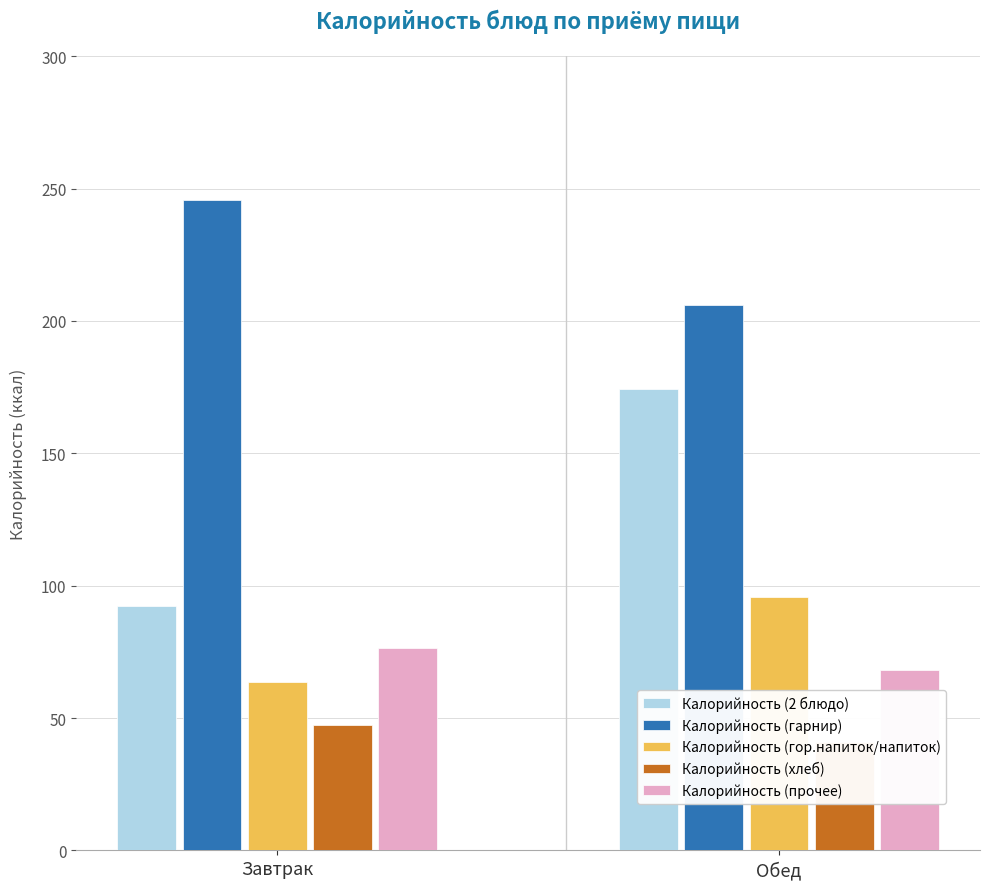

List the labels in order of Калорийность (гарнир) value, largest first.

Завтрак, Обед